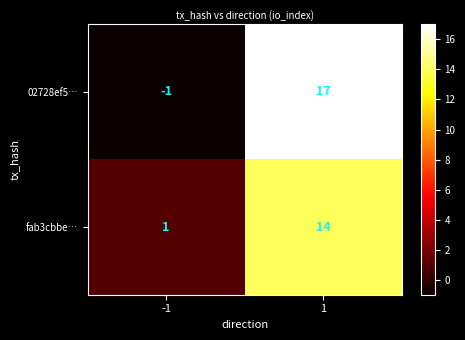

How many categories are shown in the chart?

2